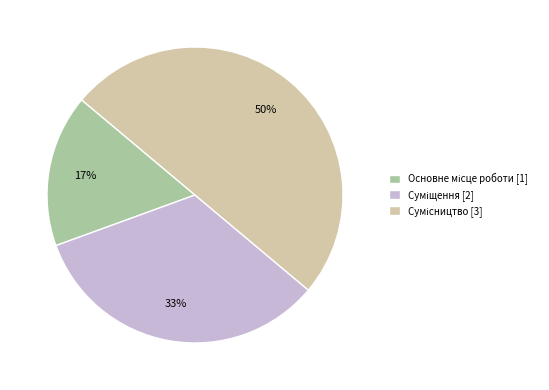

To the nearest percent, what is the average slice percentage?

33%